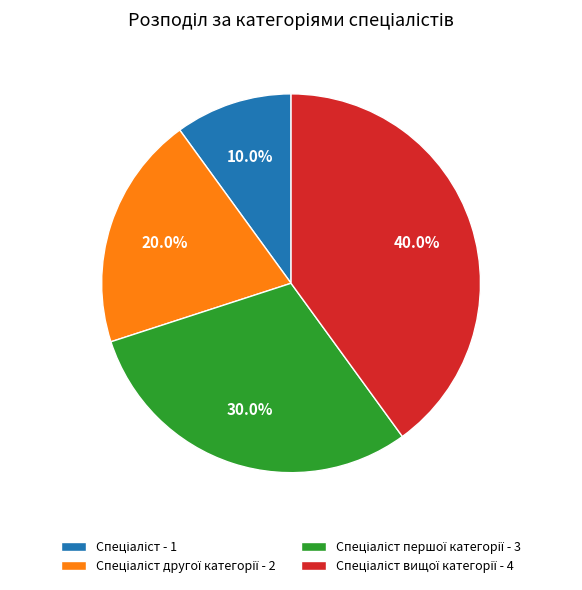

Is there any slice that represents more than half of the pie?

No